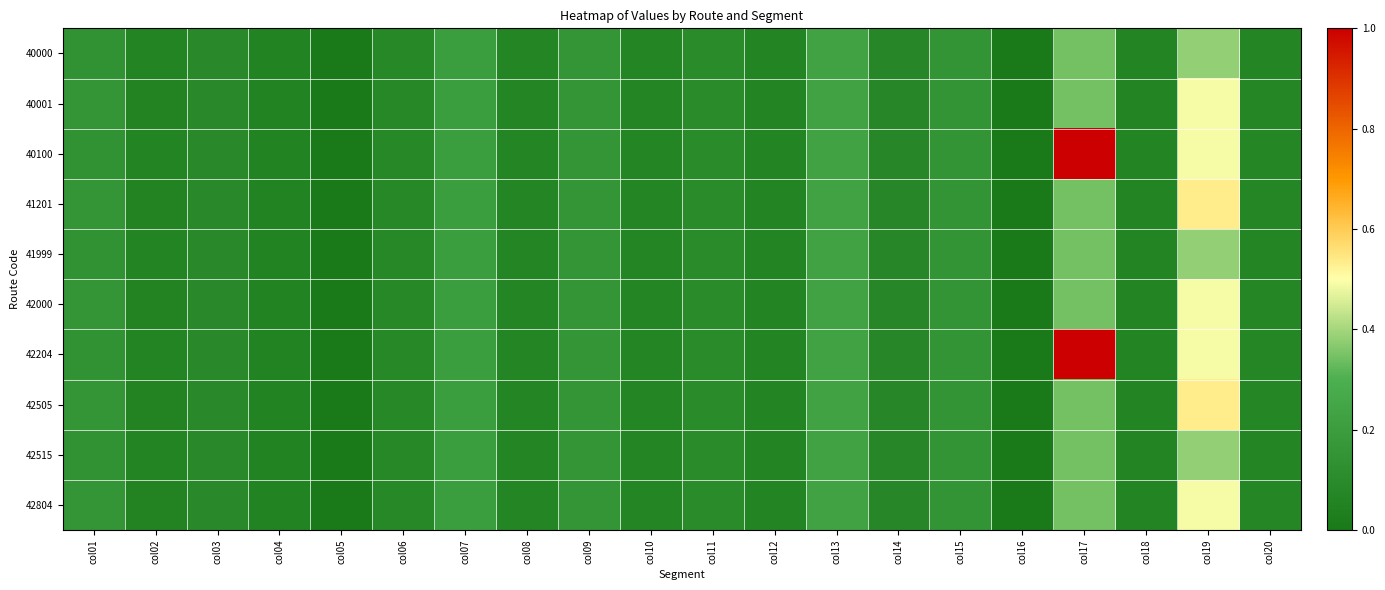

Reading left to right, transcribe all the data shown in this chart.

40000: col01=0.1	col02=0.1	col03=0.1	col04=0.1	col05=0.0	col06=0.1	col07=0.2	col08=0.1	col09=0.2	col10=0.1	col11=0.1	col12=0.1	col13=0.2	col14=0.1	col15=0.1	col16=0.0	col17=0.3	col18=0.1	col19=0.4	col20=0.1
40001: col01=0.2	col02=0.1	col03=0.1	col04=0.1	col05=0.0	col06=0.1	col07=0.2	col08=0.1	col09=0.2	col10=0.1	col11=0.1	col12=0.1	col13=0.2	col14=0.1	col15=0.1	col16=0.0	col17=0.3	col18=0.1	col19=0.5	col20=0.1
40100: col01=0.1	col02=0.1	col03=0.1	col04=0.1	col05=0.0	col06=0.1	col07=0.2	col08=0.1	col09=0.2	col10=0.1	col11=0.1	col12=0.1	col13=0.2	col14=0.1	col15=0.1	col16=0.0	col17=1.0	col18=0.1	col19=0.5	col20=0.1
41201: col01=0.2	col02=0.1	col03=0.1	col04=0.1	col05=0.0	col06=0.1	col07=0.2	col08=0.1	col09=0.2	col10=0.1	col11=0.1	col12=0.1	col13=0.2	col14=0.1	col15=0.1	col16=0.0	col17=0.3	col18=0.1	col19=0.5	col20=0.1
41999: col01=0.1	col02=0.1	col03=0.1	col04=0.1	col05=0.0	col06=0.1	col07=0.2	col08=0.1	col09=0.2	col10=0.1	col11=0.1	col12=0.1	col13=0.2	col14=0.1	col15=0.1	col16=0.0	col17=0.3	col18=0.1	col19=0.4	col20=0.1
42000: col01=0.2	col02=0.1	col03=0.1	col04=0.1	col05=0.0	col06=0.1	col07=0.2	col08=0.1	col09=0.2	col10=0.1	col11=0.1	col12=0.1	col13=0.2	col14=0.1	col15=0.1	col16=0.0	col17=0.3	col18=0.1	col19=0.5	col20=0.1
42204: col01=0.1	col02=0.1	col03=0.1	col04=0.1	col05=0.0	col06=0.1	col07=0.2	col08=0.1	col09=0.2	col10=0.1	col11=0.1	col12=0.1	col13=0.2	col14=0.1	col15=0.1	col16=0.0	col17=1.0	col18=0.1	col19=0.5	col20=0.1
42505: col01=0.2	col02=0.1	col03=0.1	col04=0.1	col05=0.0	col06=0.1	col07=0.2	col08=0.1	col09=0.2	col10=0.1	col11=0.1	col12=0.1	col13=0.2	col14=0.1	col15=0.1	col16=0.0	col17=0.3	col18=0.1	col19=0.5	col20=0.1
42515: col01=0.1	col02=0.1	col03=0.1	col04=0.1	col05=0.0	col06=0.1	col07=0.2	col08=0.1	col09=0.2	col10=0.1	col11=0.1	col12=0.1	col13=0.2	col14=0.1	col15=0.1	col16=0.0	col17=0.3	col18=0.1	col19=0.4	col20=0.1
42804: col01=0.2	col02=0.1	col03=0.1	col04=0.1	col05=0.0	col06=0.1	col07=0.2	col08=0.1	col09=0.2	col10=0.1	col11=0.1	col12=0.1	col13=0.2	col14=0.1	col15=0.1	col16=0.0	col17=0.3	col18=0.1	col19=0.5	col20=0.1